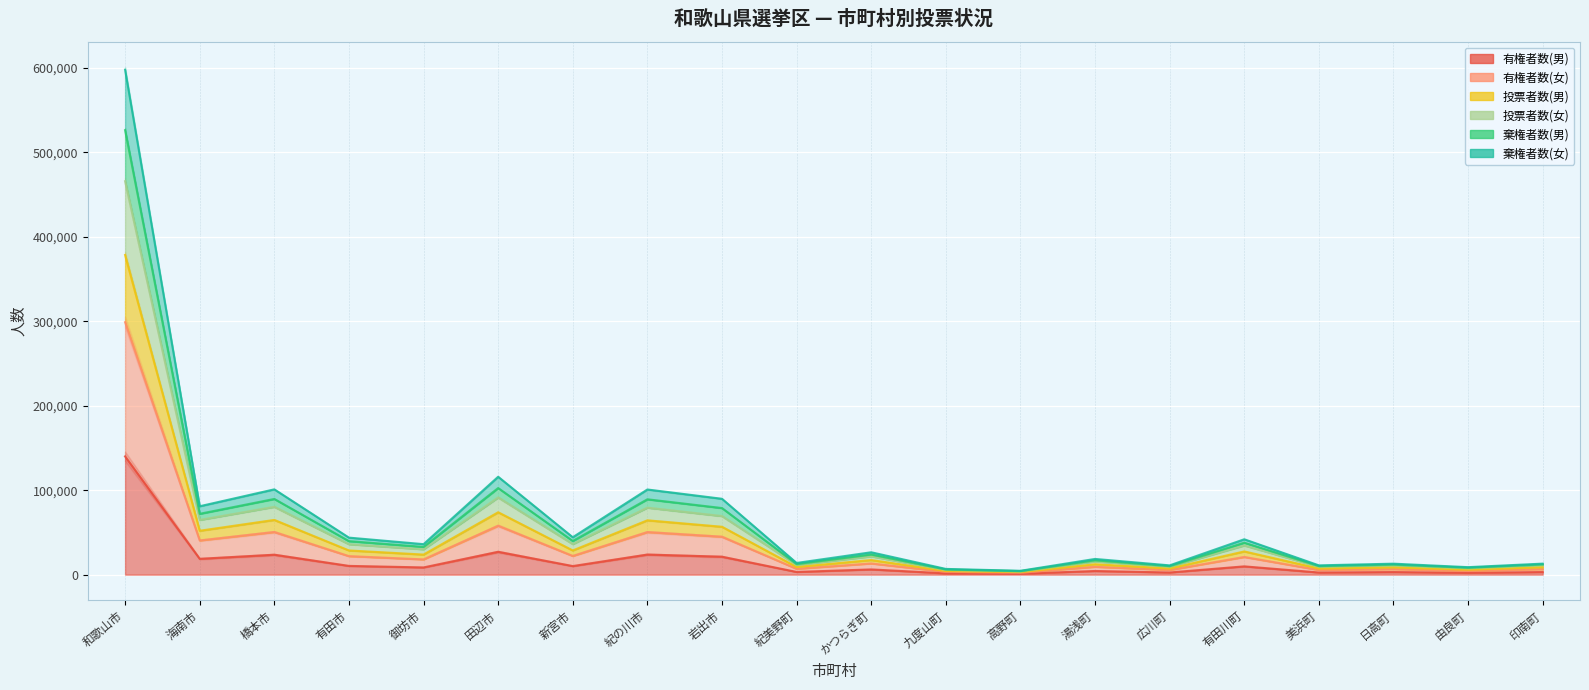

What is the value of the 投票者数(女) point at the 12th from the left?

4405